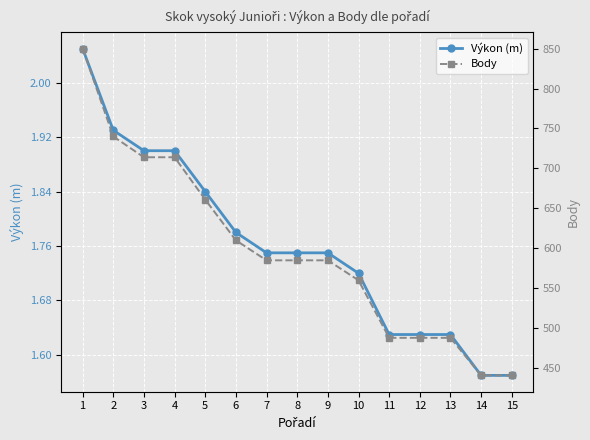

What is the difference between the maximum and minimum values in the Body series?

409.0